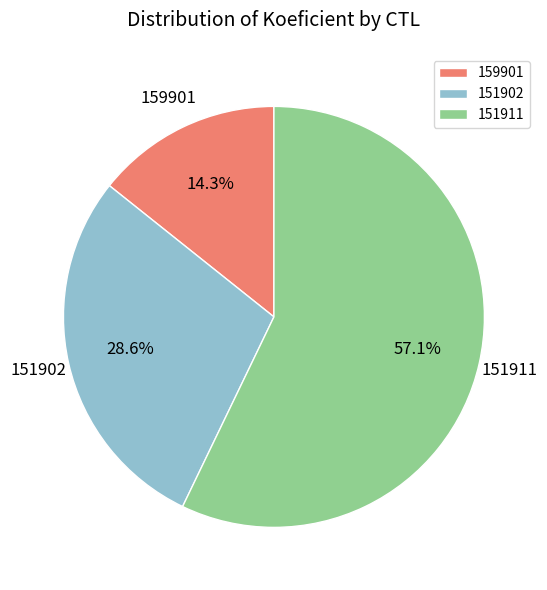

Rank the categories by value from lowest to highest.

159901, 151902, 151911